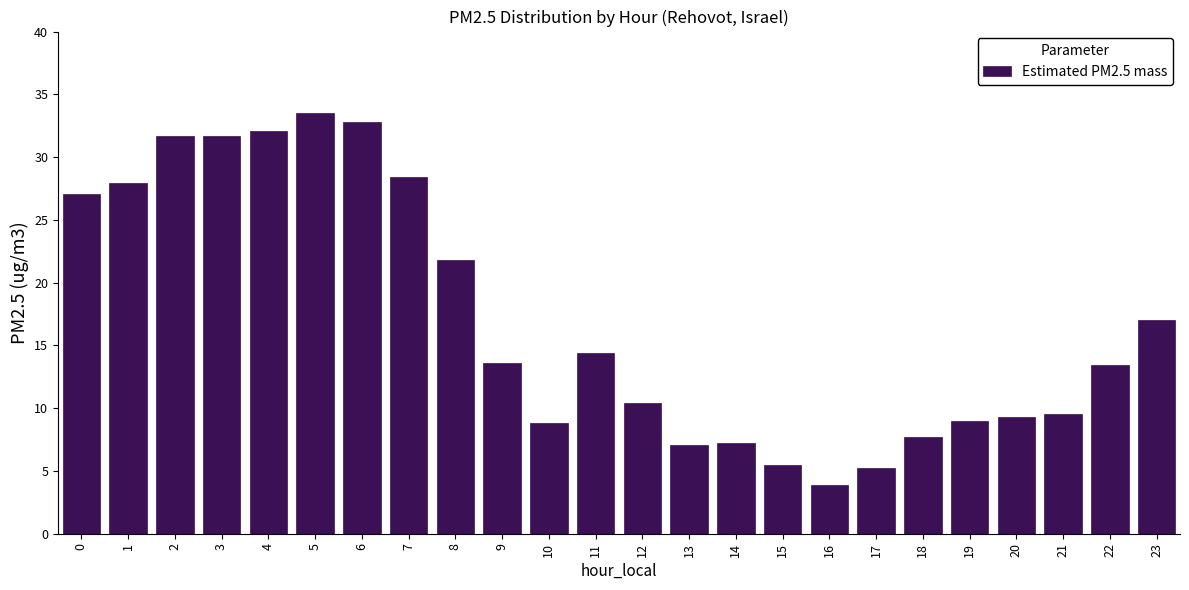

What is the value of the 7th bar from the left?

32.8